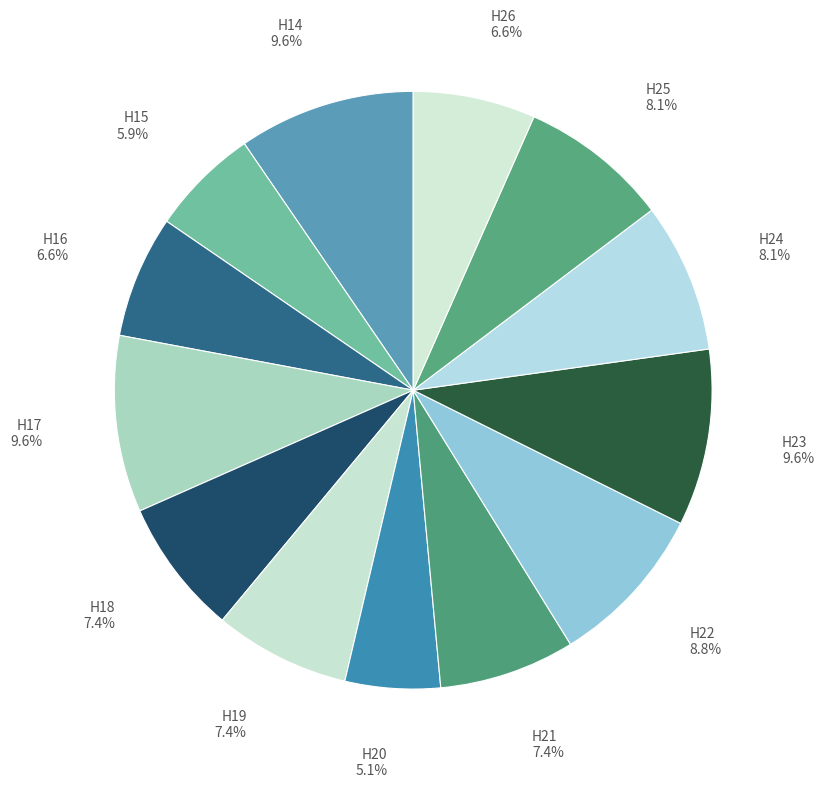

How many segments does this pie chart have?

13